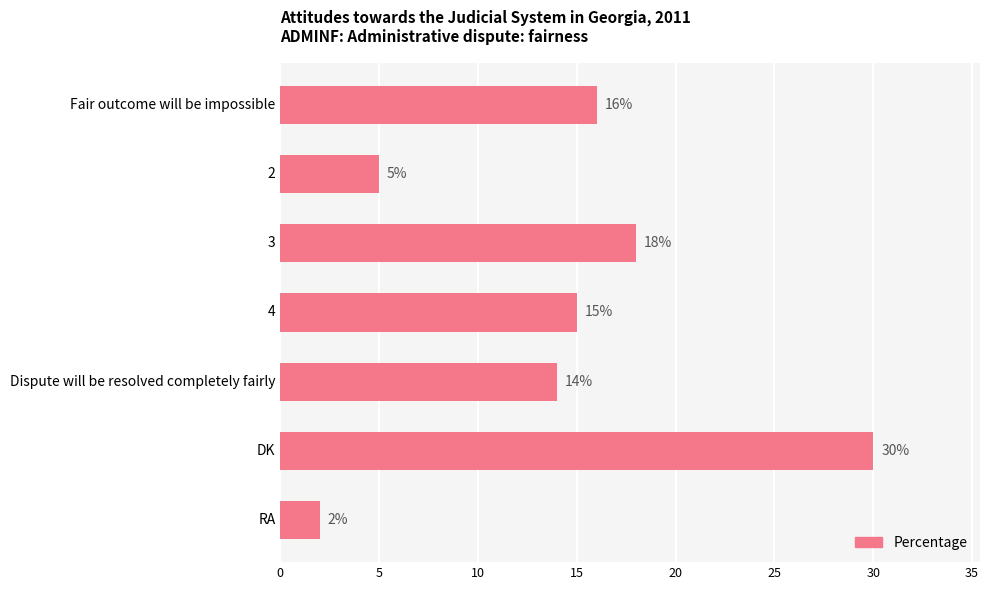

Reading top to bottom, list all the values displayed in this chart.

16	5	18	15	14	30	2